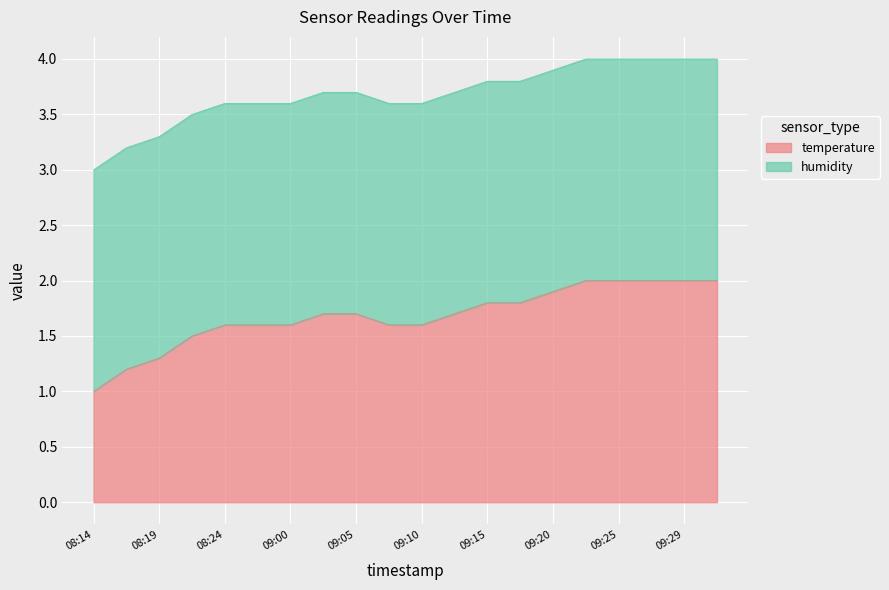

The temperature series shows 1.6 at 09:00. True or false?

True